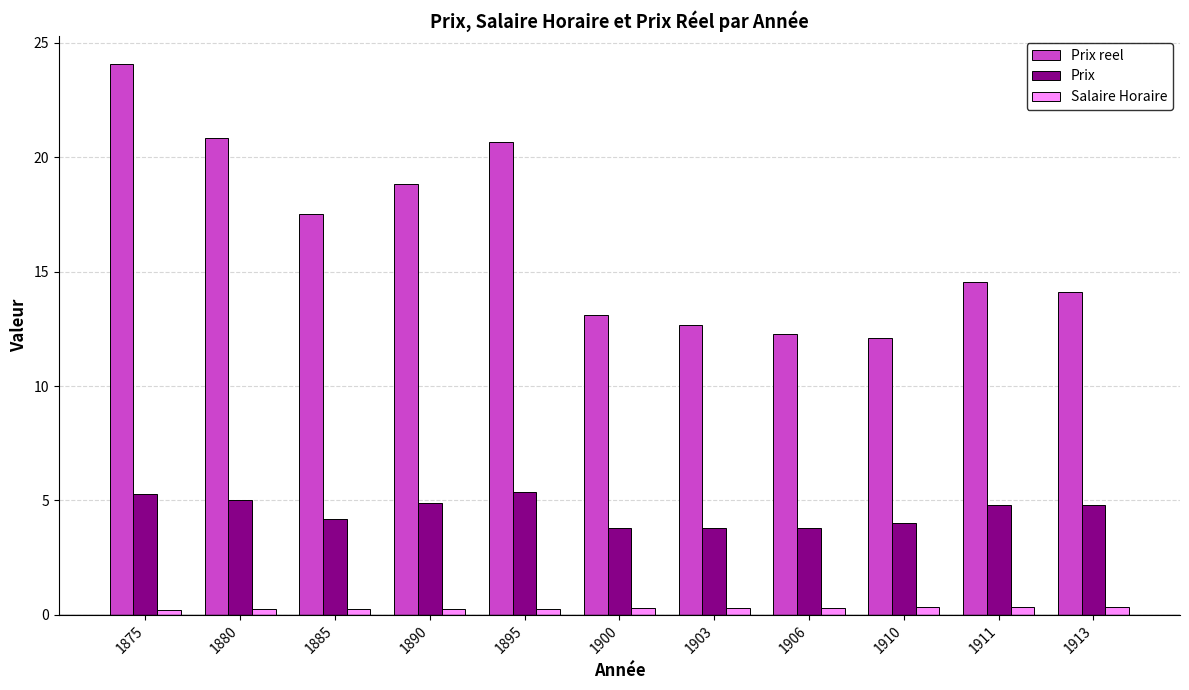

Which series has the largest total across all categories?

Prix reel